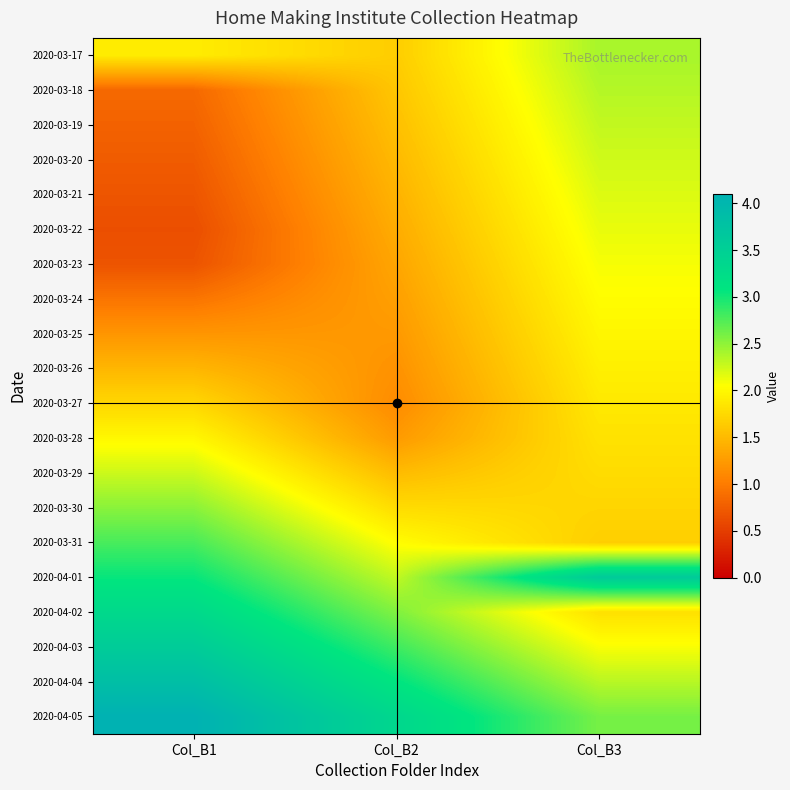

Reading right to left, what are all the values shown in this chart?

2020-03-17: Col_B3=2.4	Col_B2=1.7	Col_B1=1.9
2020-03-18: Col_B3=2.3	Col_B2=1.6	Col_B1=0.8
2020-03-19: Col_B3=2.3	Col_B2=1.5	Col_B1=0.8
2020-03-20: Col_B3=2.2	Col_B2=1.5	Col_B1=0.7
2020-03-21: Col_B3=2.2	Col_B2=1.4	Col_B1=0.7
2020-03-22: Col_B3=2.1	Col_B2=1.4	Col_B1=0.6
2020-03-23: Col_B3=2.1	Col_B2=1.3	Col_B1=0.7
2020-03-24: Col_B3=2.0	Col_B2=1.3	Col_B1=0.9
2020-03-25: Col_B3=2.0	Col_B2=1.2	Col_B1=1.2
2020-03-26: Col_B3=1.9	Col_B2=1.2	Col_B1=1.5
2020-03-27: Col_B3=1.9	Col_B2=1.1	Col_B1=1.7
2020-03-28: Col_B3=1.8	Col_B2=1.2	Col_B1=2.0
2020-03-29: Col_B3=1.8	Col_B2=1.5	Col_B1=2.3
2020-03-30: Col_B3=1.7	Col_B2=1.8	Col_B1=2.5
2020-03-31: Col_B3=1.7	Col_B2=2.0	Col_B1=2.8
2020-04-01: Col_B3=3.6	Col_B2=2.3	Col_B1=3.0
2020-04-02: Col_B3=1.8	Col_B2=2.6	Col_B1=3.3
2020-04-03: Col_B3=2.1	Col_B2=2.8	Col_B1=3.6
2020-04-04: Col_B3=2.3	Col_B2=3.1	Col_B1=3.8
2020-04-05: Col_B3=2.6	Col_B2=3.4	Col_B1=4.1